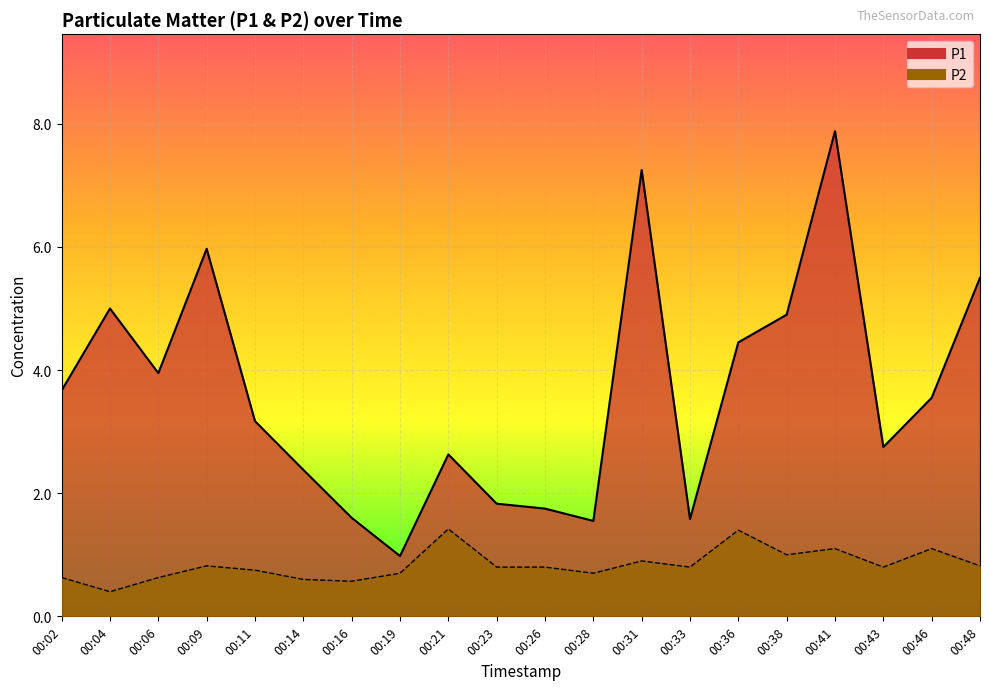

At which category does P2 reach its first local valley?

00:04